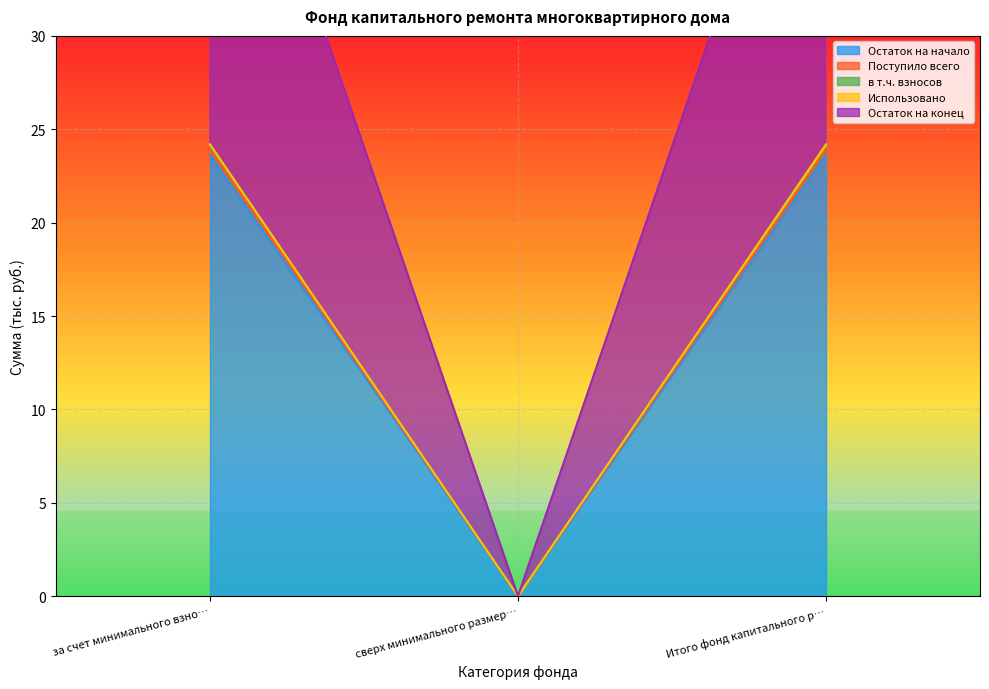

Which category has the lowest value across all series?

сверх минимального размер…